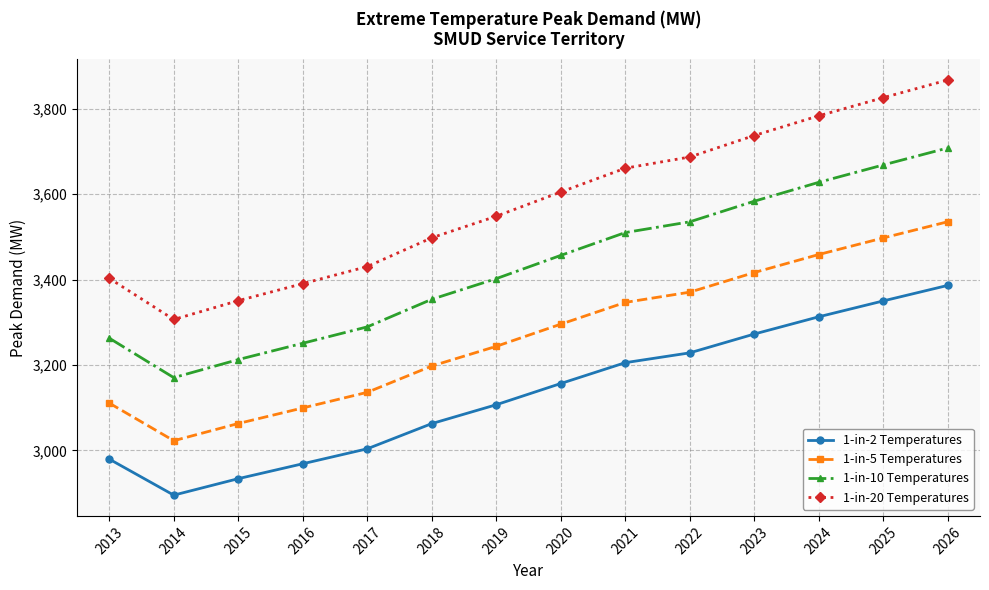

List the series in order of their peak value, lowest first.

1-in-2 Temperatures, 1-in-5 Temperatures, 1-in-10 Temperatures, 1-in-20 Temperatures